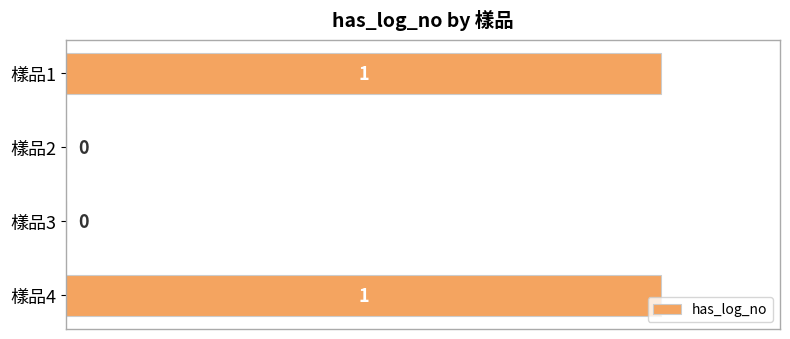

What is the ratio of the value at 樣品4 to the value at 樣品1?

1.0